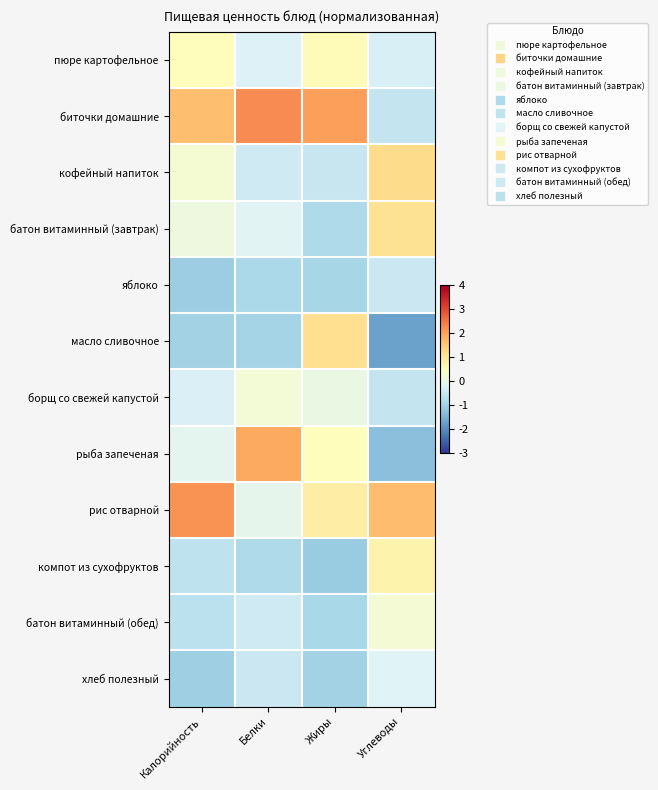

At which category is the sum across all series the highest?

Жиры